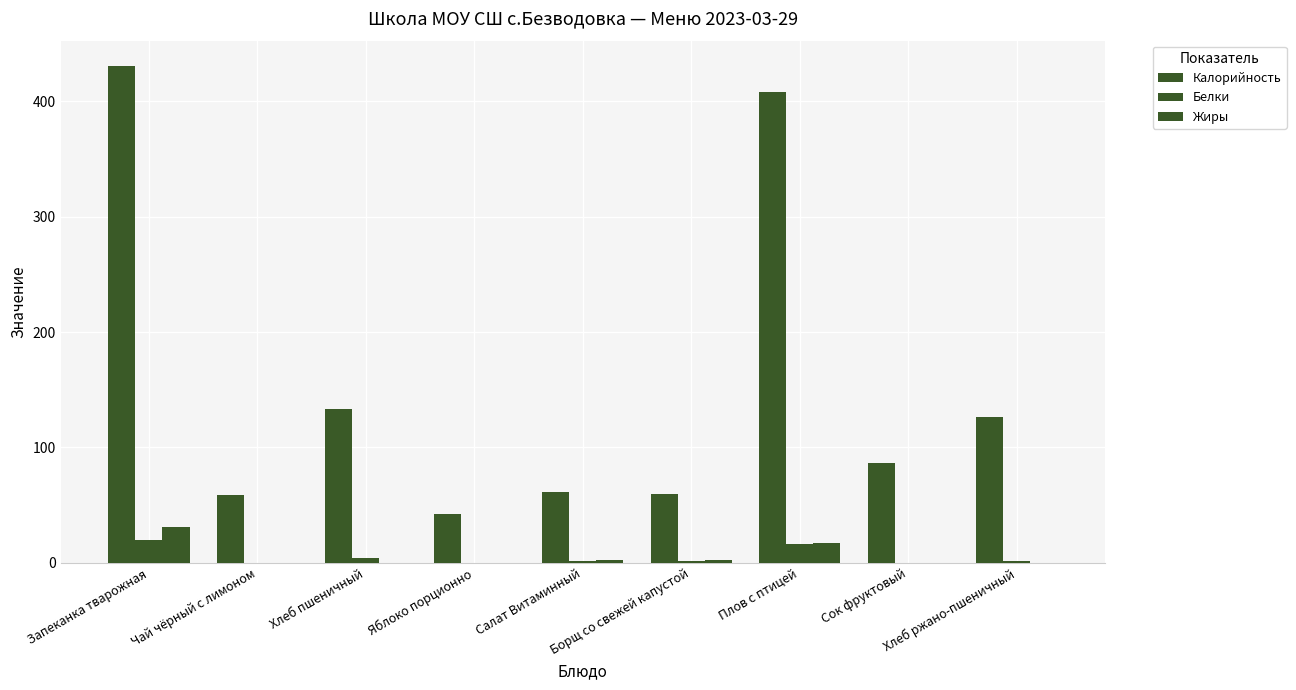

Rank the series at Плов с птицей from lowest to highest value.

Белки, Жиры, Калорийность